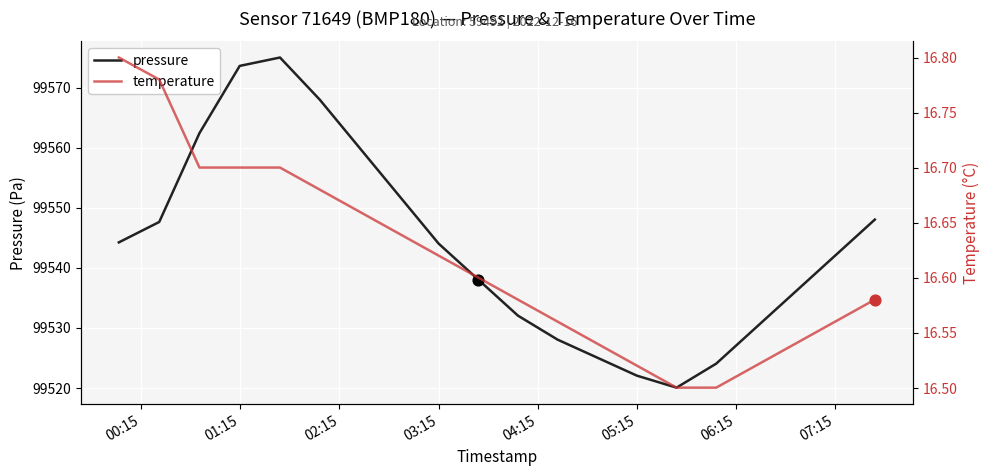

Which series reaches the maximum Y coordinate?

pressure